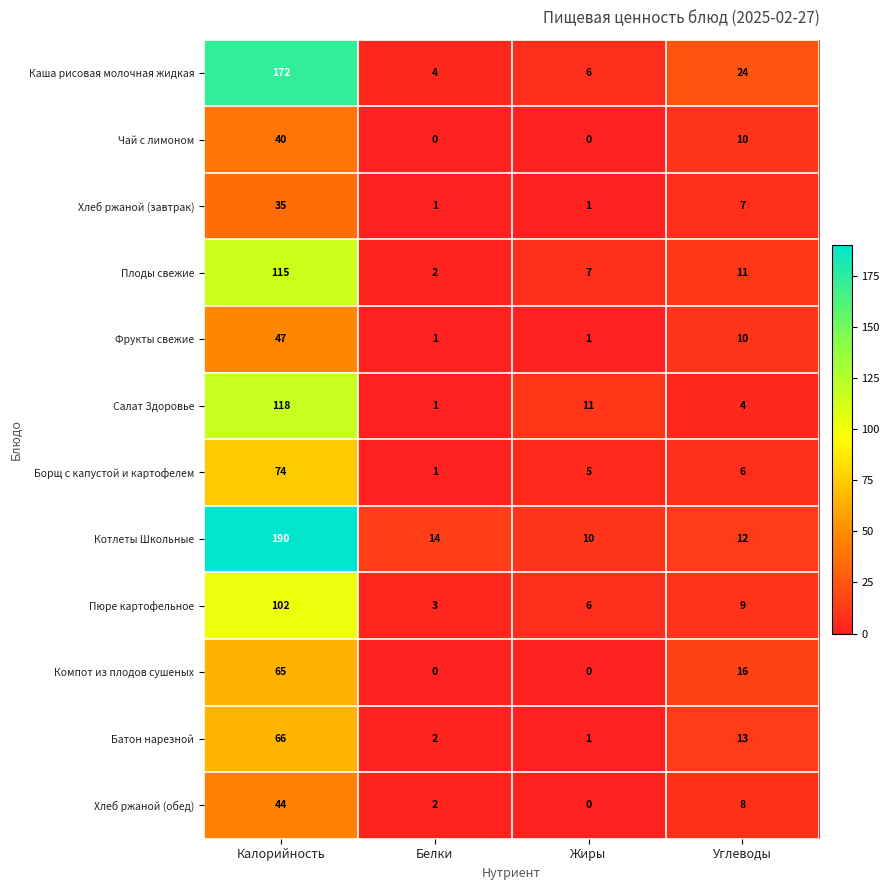

At which label does Фрукты свежие first exceed 10?

Калорийность